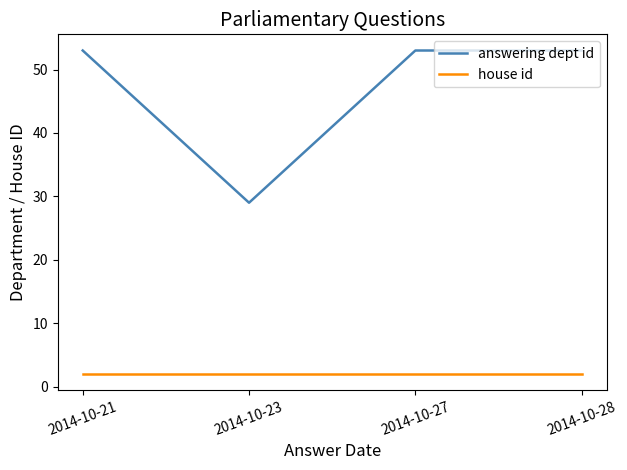

Which series has the widest spread of values?

answering dept id